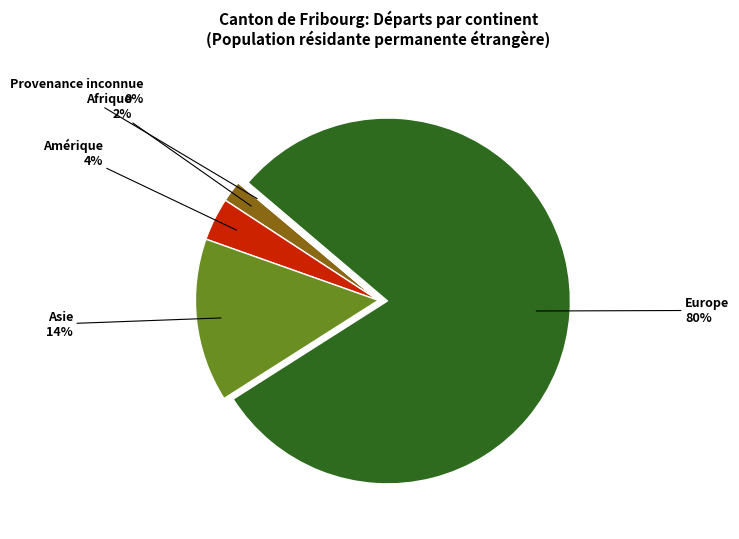

Count the number of slices in the pie.

5